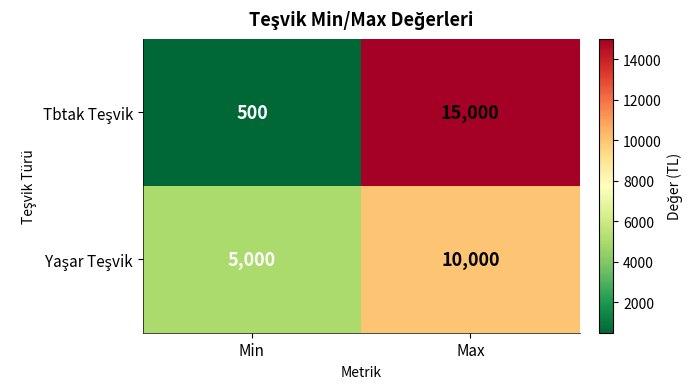

What is the difference between the highest and lowest values at Min?

4500